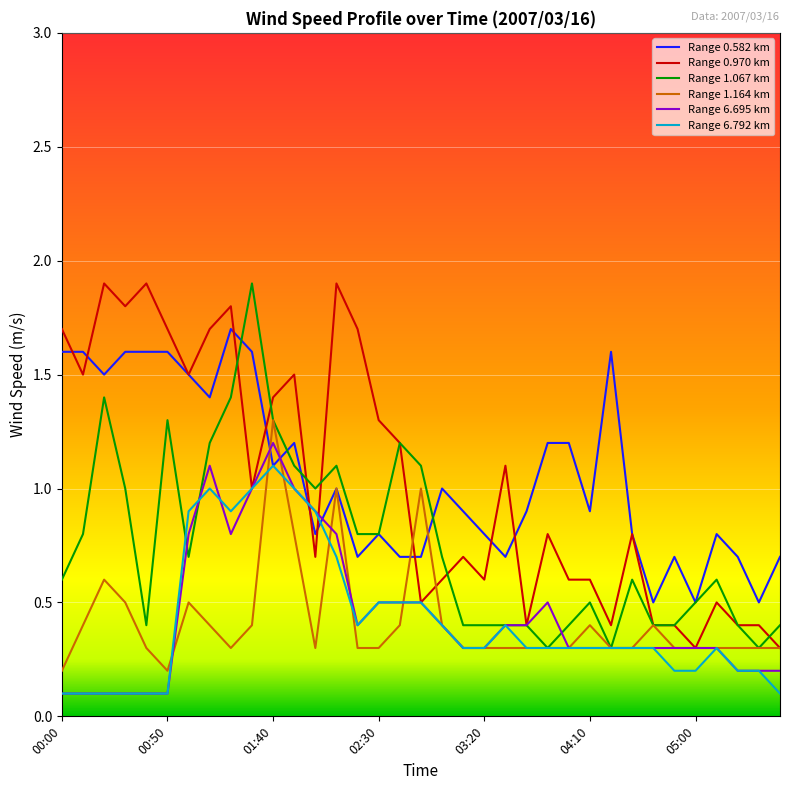

True or false: Range 6.695 km and Range 0.582 km intersect in this chart.

True